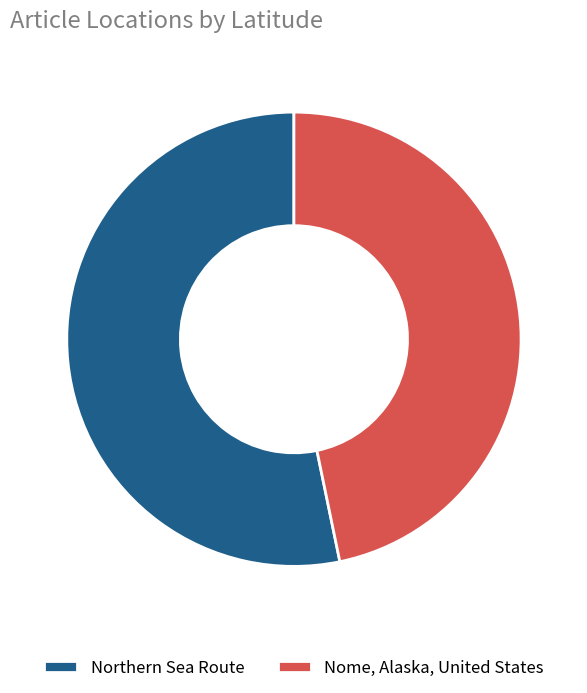

Which slice is the largest?

Northern Sea Route